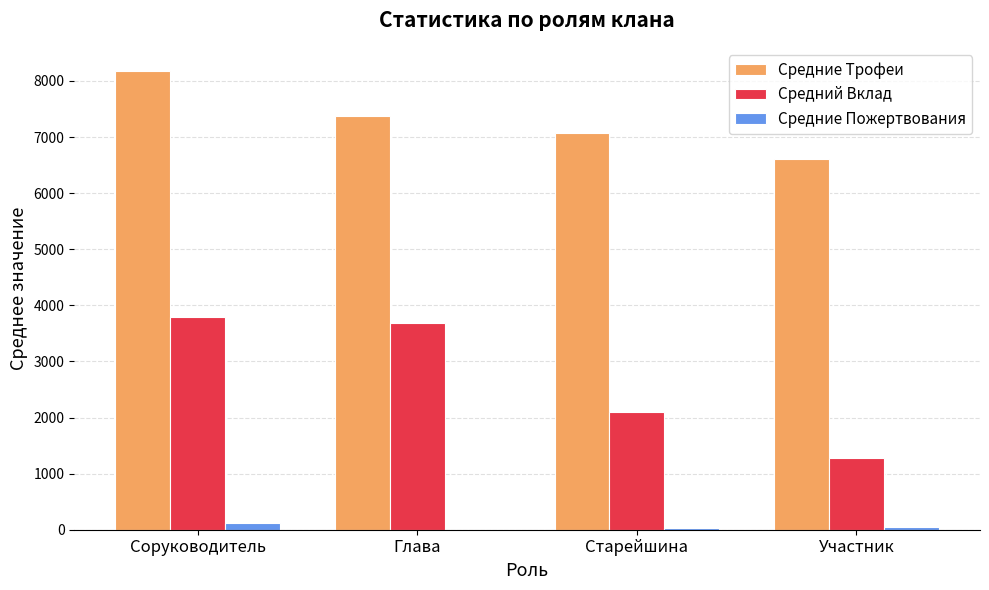

The Средний Вклад series shows 1965 at Участник. True or false?

False